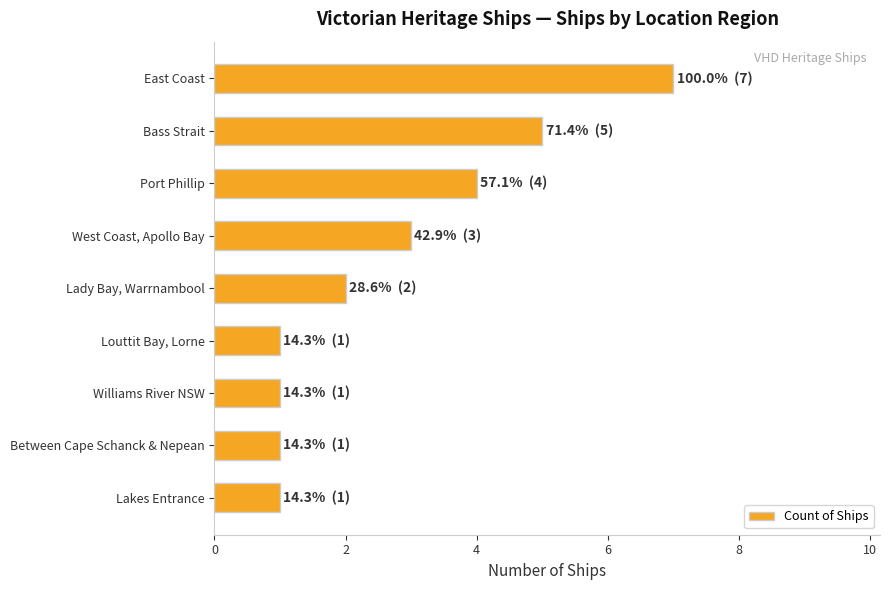

What value does the data have at Port Phillip?

4